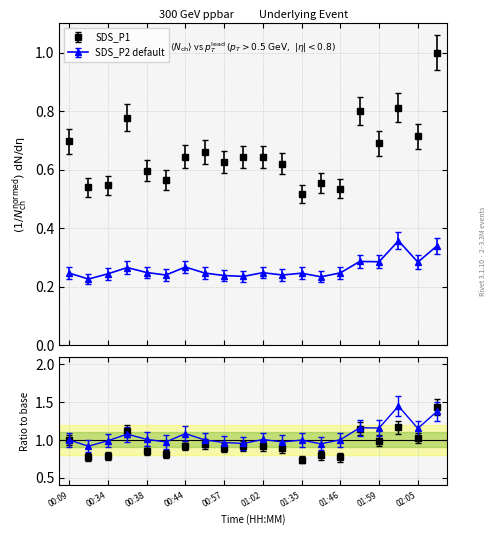

Between 00:36 and 01:46, which is larger?

00:36